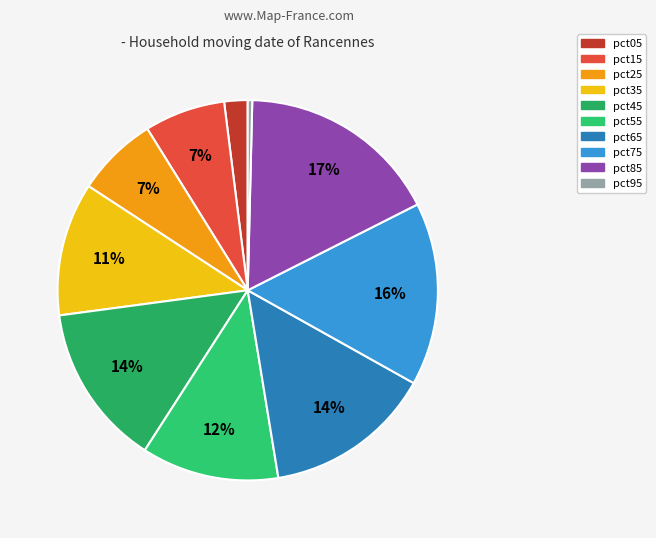

True or false: pct35 accounts for 11% of the total.

True